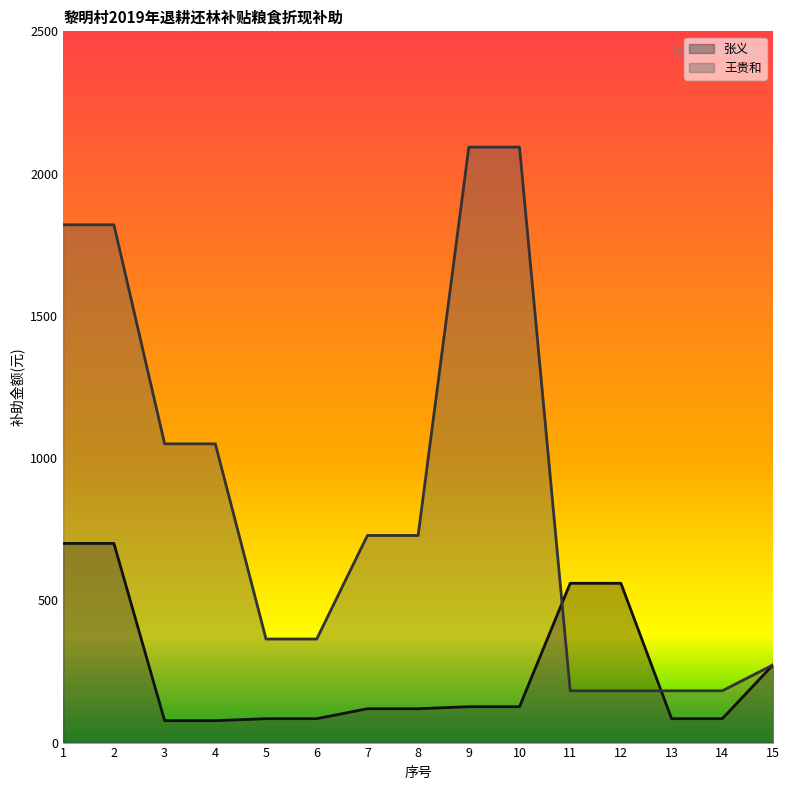

How many intersections are there between 张义 and 王贵和?

2